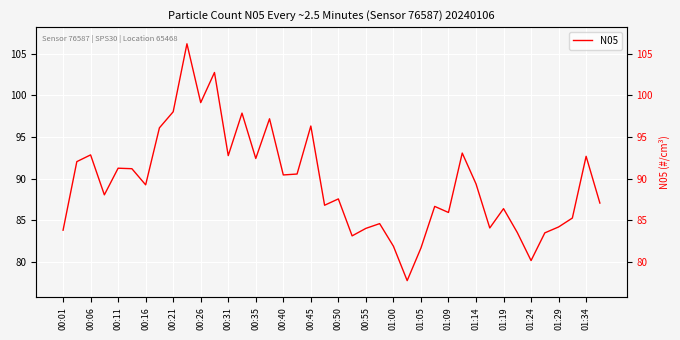

Reading left to right, list all the values displayed in this chart.

83.8	92.0	92.8	88.0	91.2	91.2	89.2	96.1	98.0	106.2	99.1	102.7	92.8	97.9	92.4	97.2	90.4	90.5	96.3	86.8	87.5	83.1	84.0	84.6	81.9	77.7	81.7	86.7	85.9	93.1	89.4	84.1	86.4	83.5	80.1	83.5	84.2	85.2	92.7	87.0